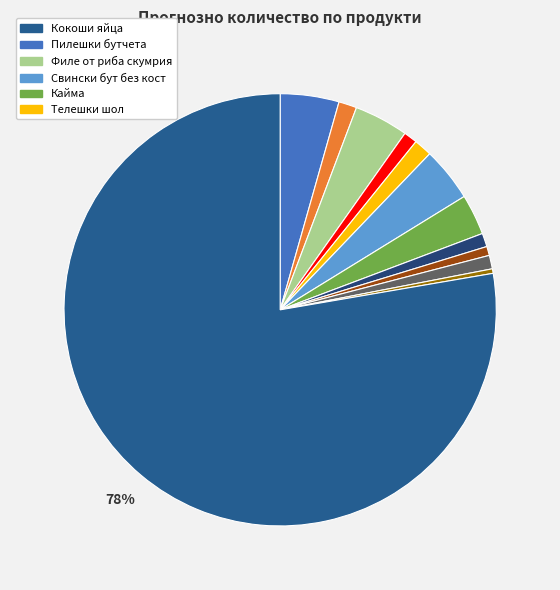

Is there a majority slice in this chart?

Yes